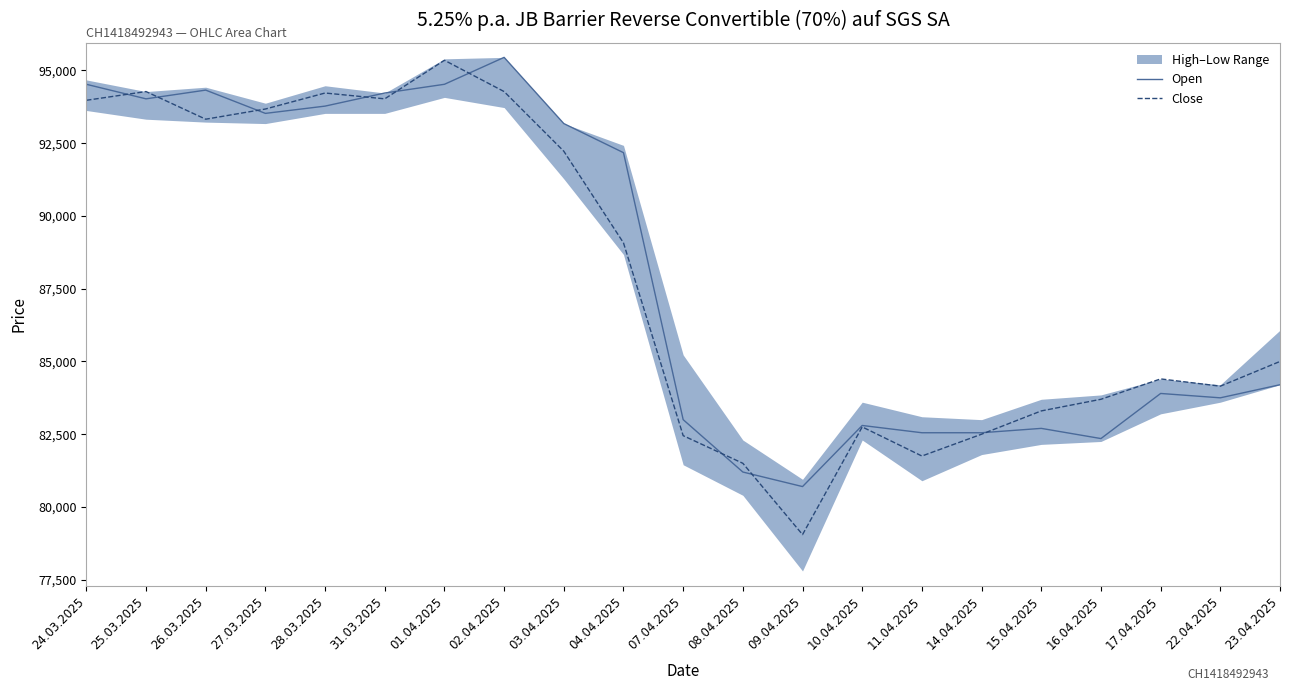

Where does the Close series first go above 85000?

24.03.2025